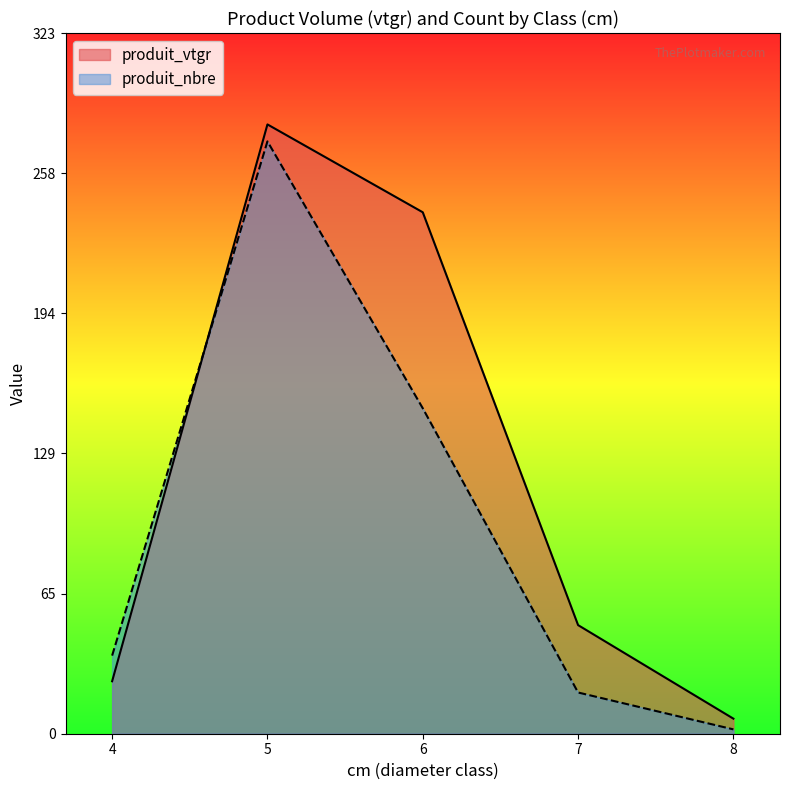

Between 4 and 7, which series saw the biggest shift?

produit_vtgr